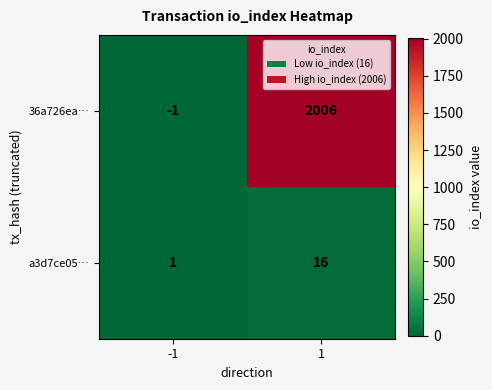

What is the greatest value displayed?

2006